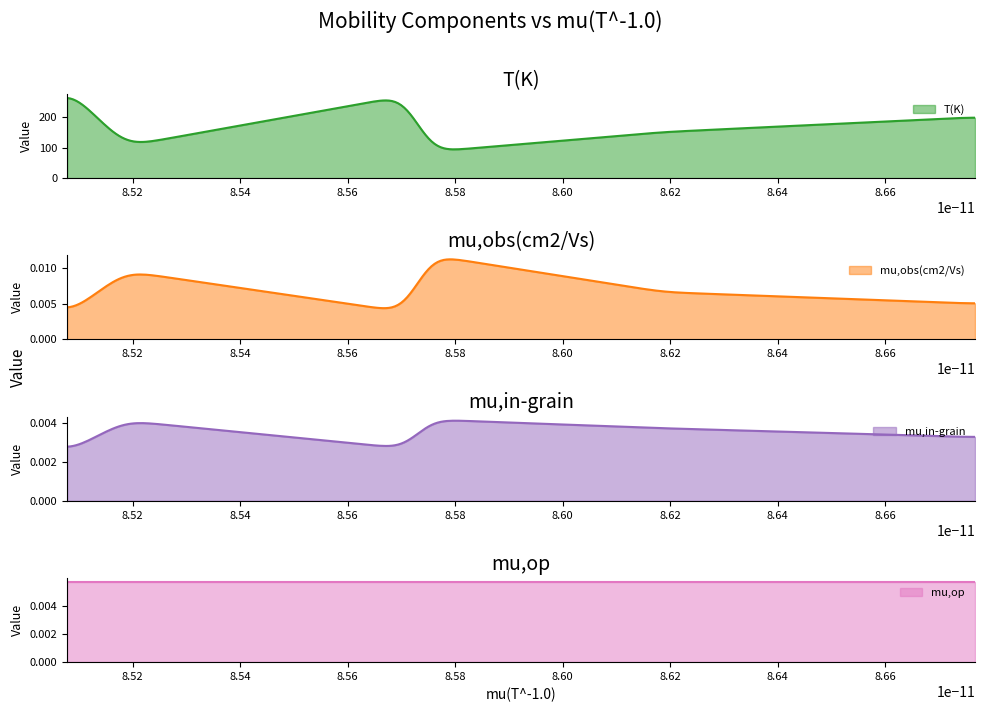

True or false: mu,in-grain has a value of 0.0 at 2.

True